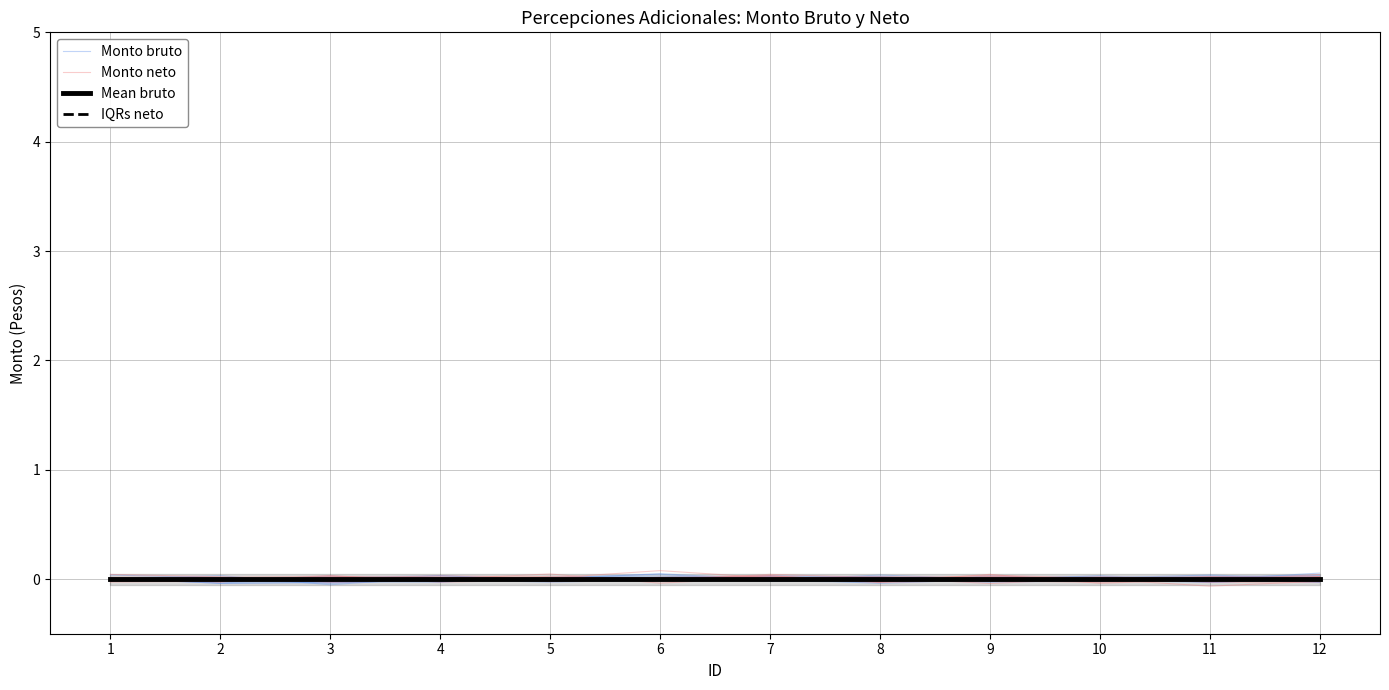

Which series has the largest total across all categories?

Monto bruto